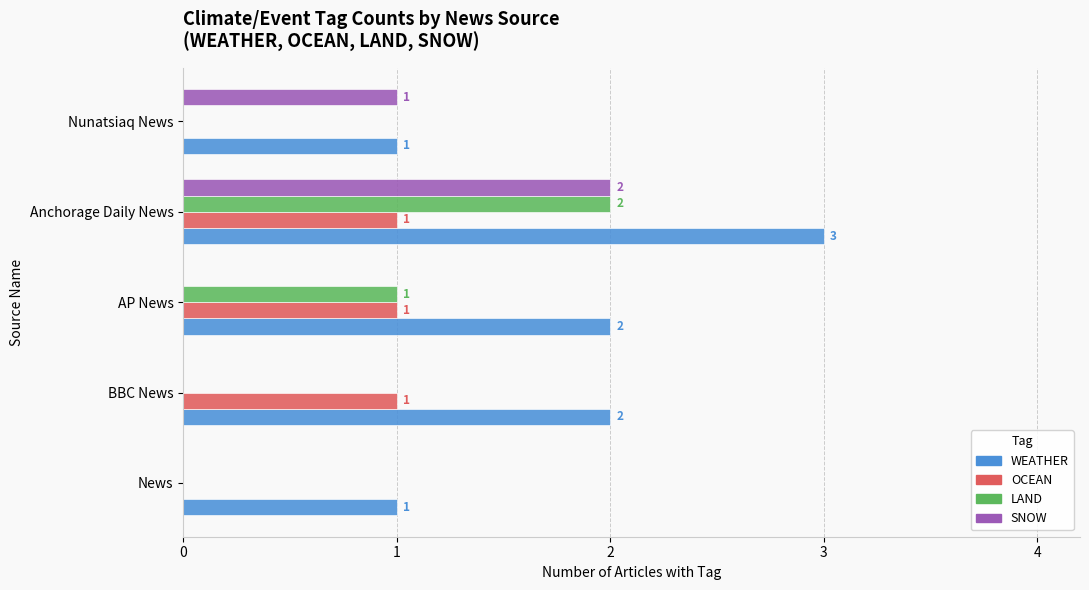

What is the sum of the WEATHER values at BBC News and Nunatsiaq News?

3